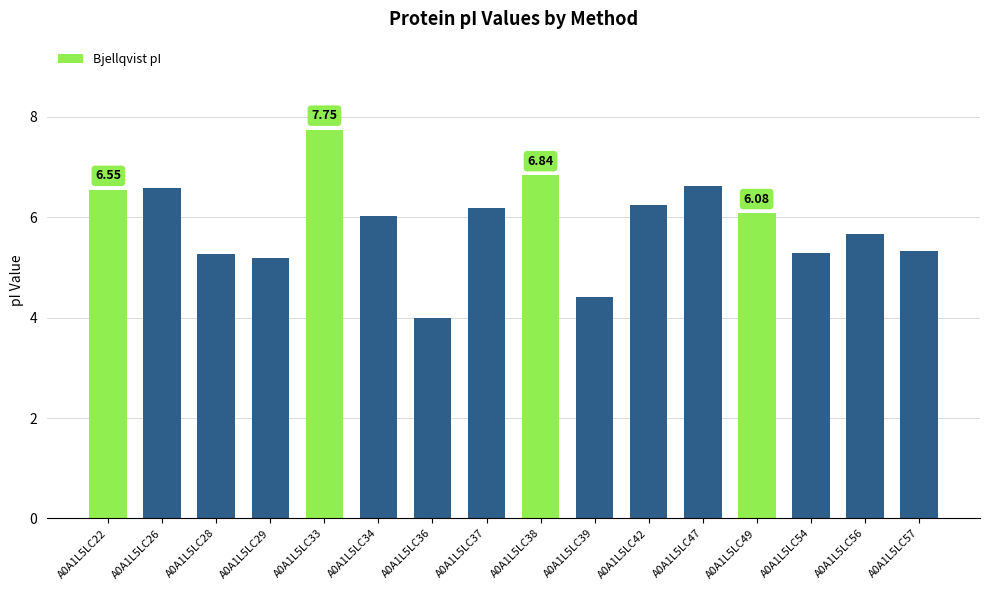

The chart shows a value of 10.5 at A0A1L5LC26. True or false?

False